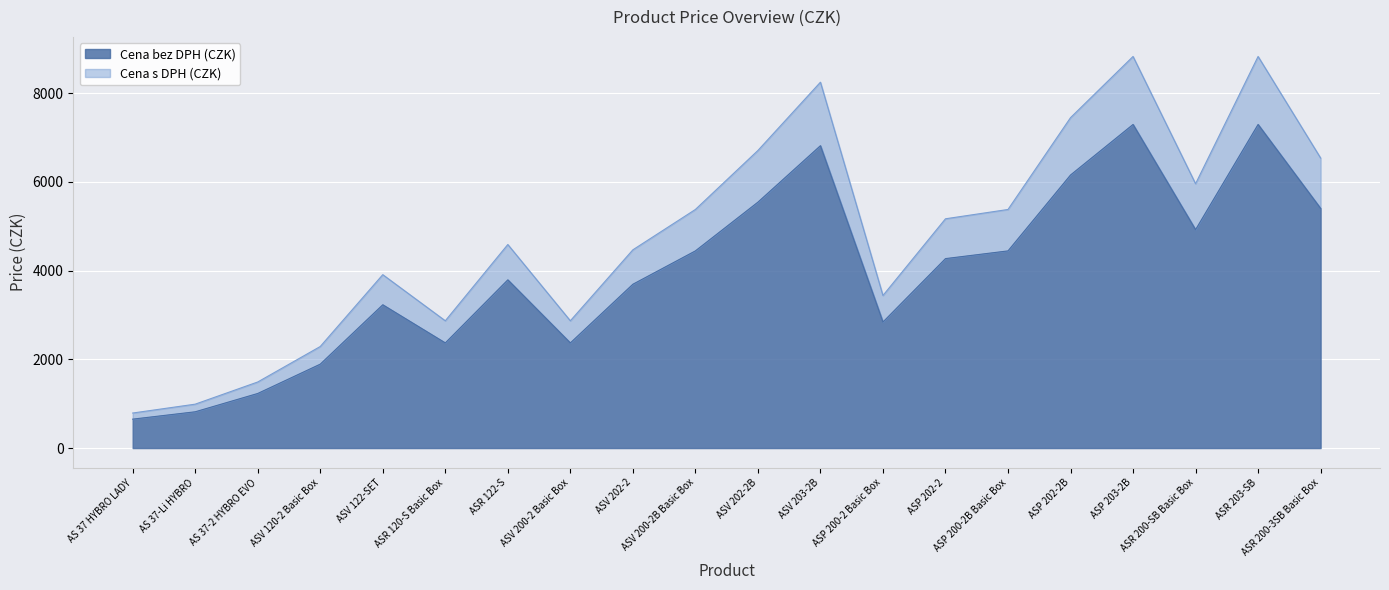

The value of Cena s DPH (CZK) at ASP 200-2B Basic Box is 5380. True or false?

True